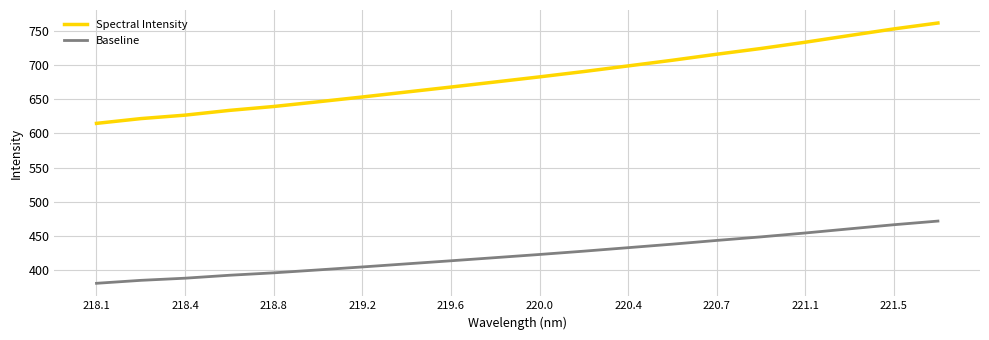

Rank the series by their maximum value, from lowest to highest.

Baseline, Spectral Intensity